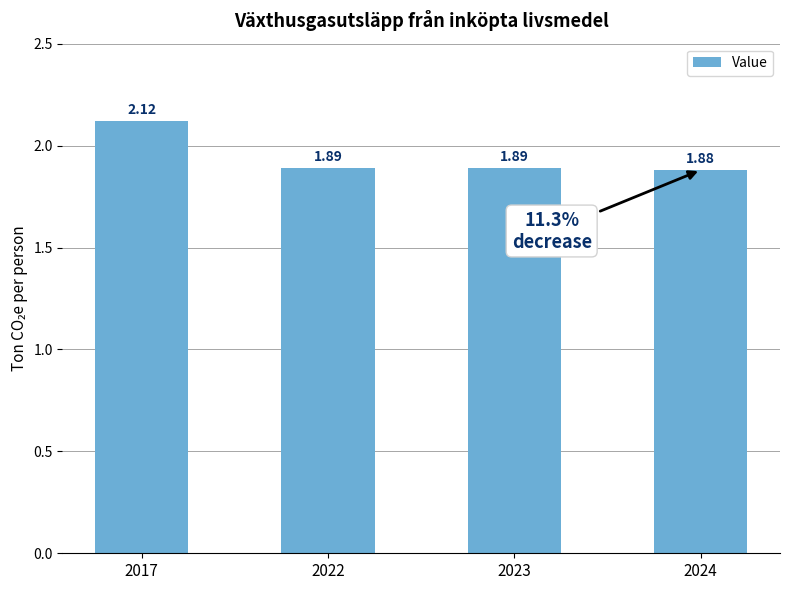

Which category has the highest value across all series?

2017